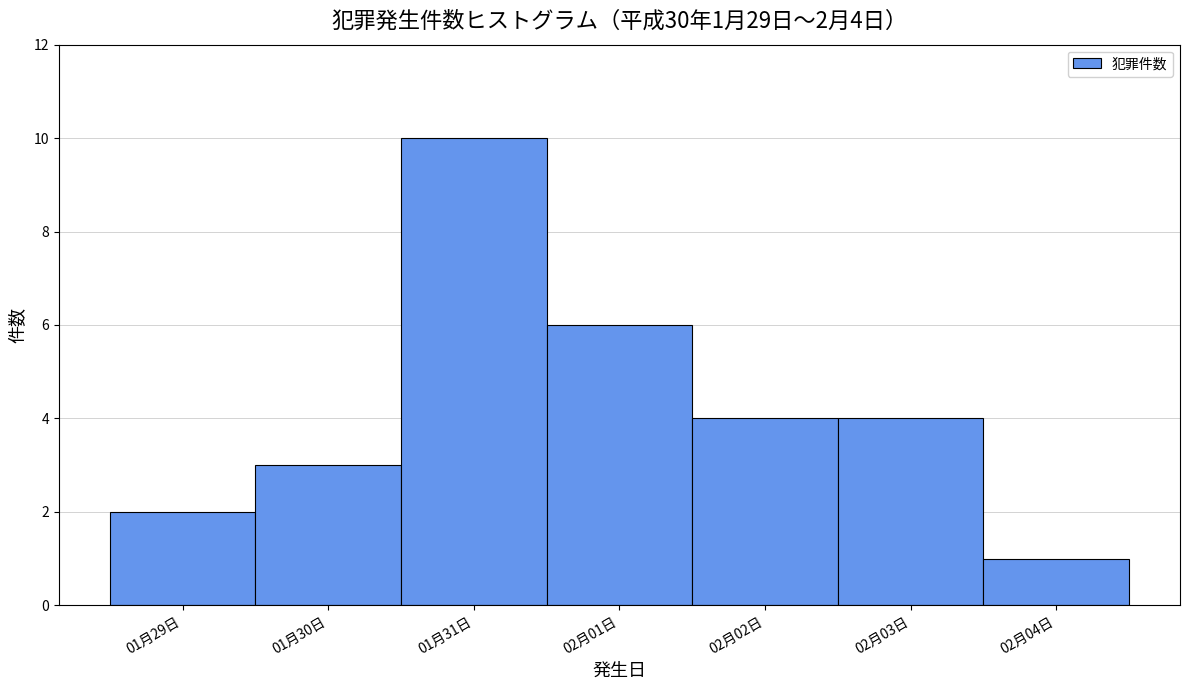

Reading left to right, what are all the values shown in this chart?

2	3	10	6	4	4	1